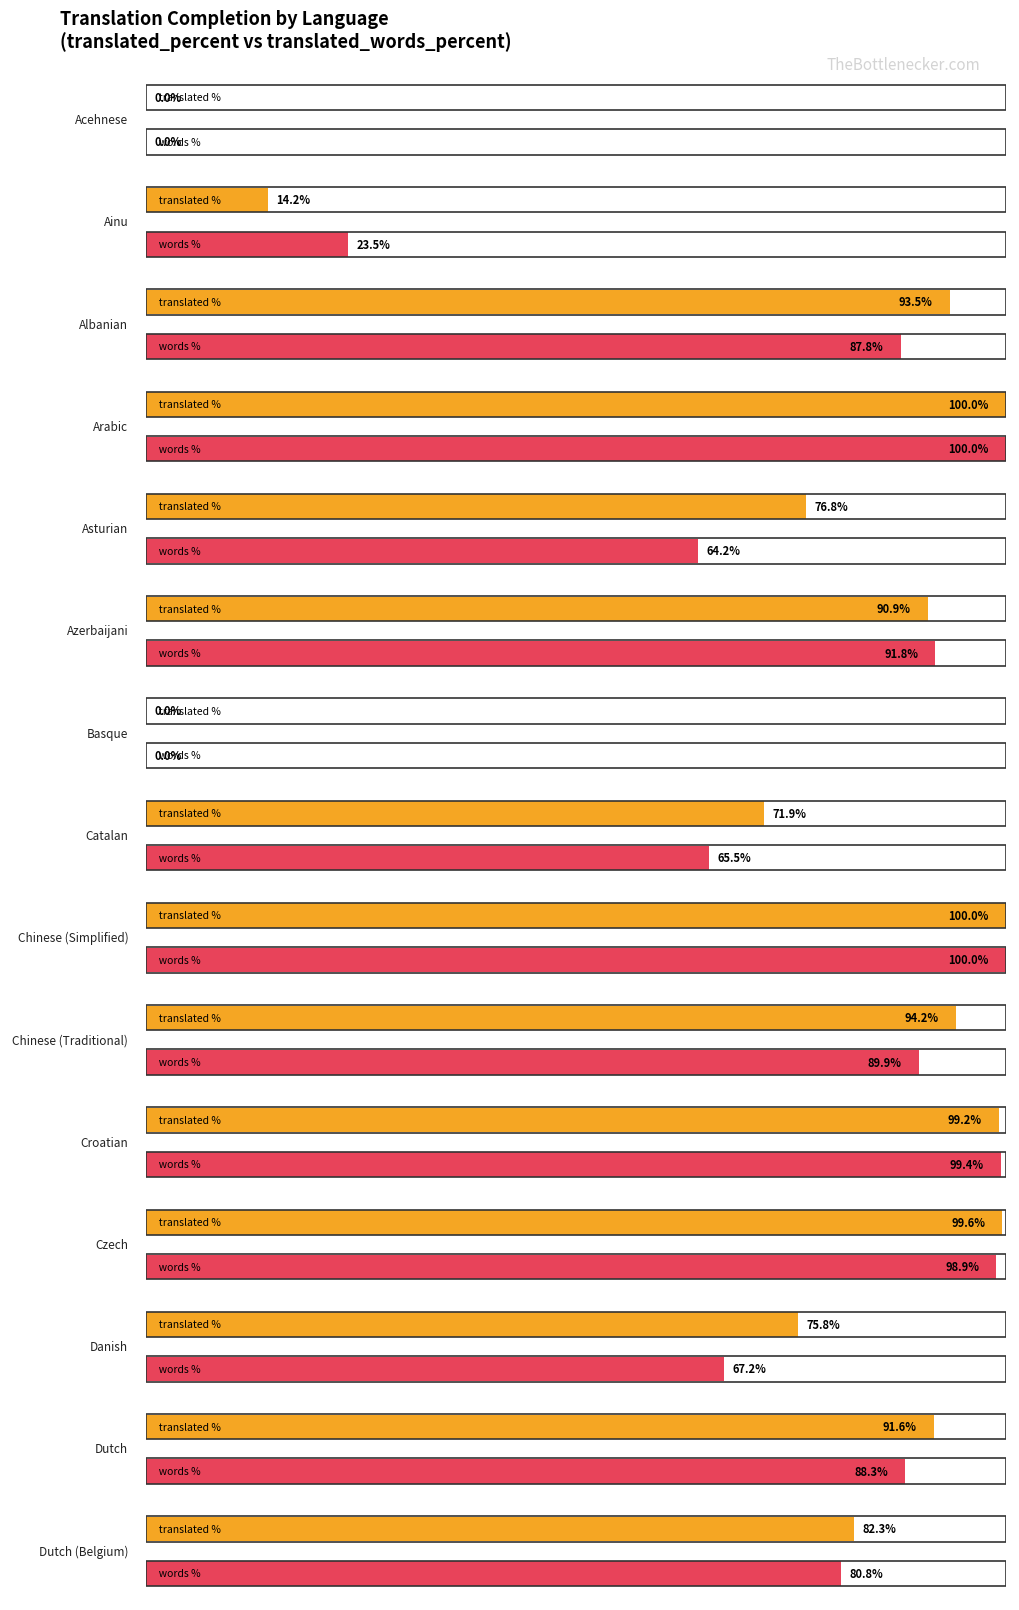

At which label is translated_words_percent closest to 50?

Asturian